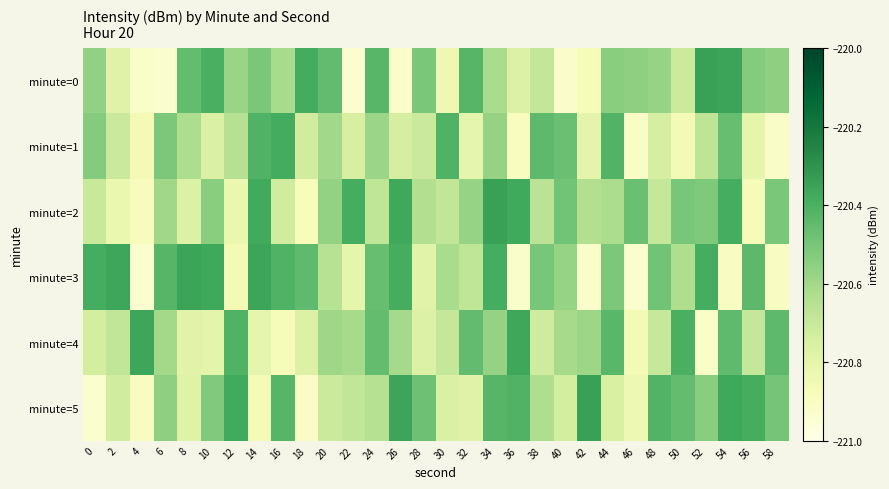

List the series in order of their peak value, lowest first.

minute=1, minute=4, minute=3, minute=5, minute=2, minute=0